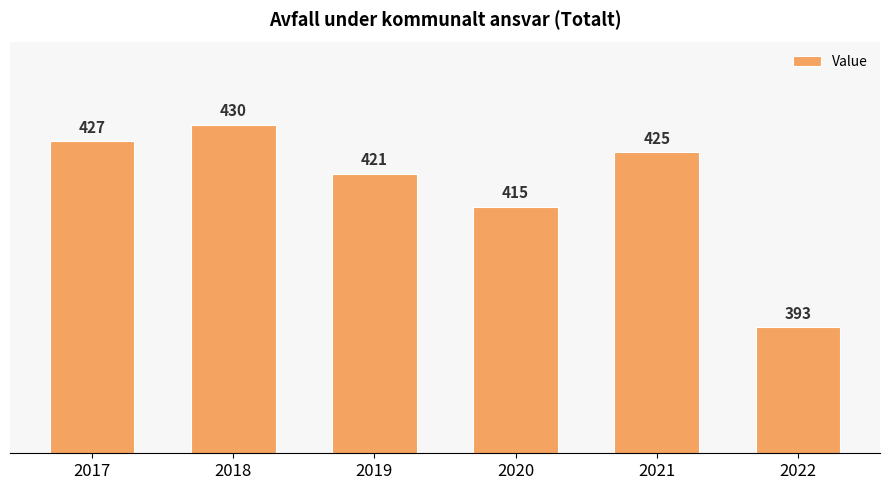

What is the greatest value displayed?

430